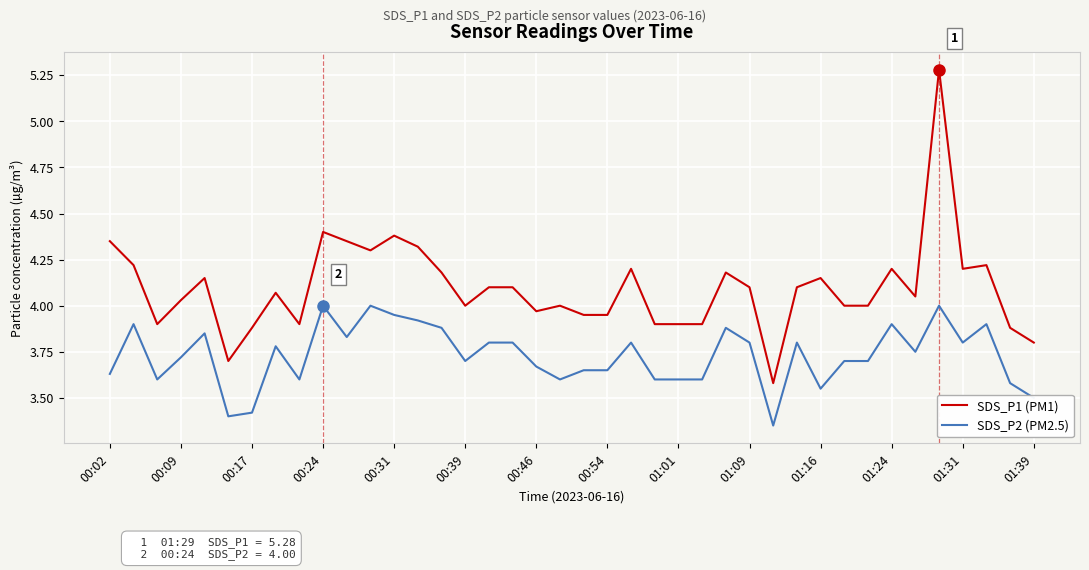

Rank the series by their average value, from lowest to highest.

SDS_P2 (PM2.5), SDS_P1 (PM1)